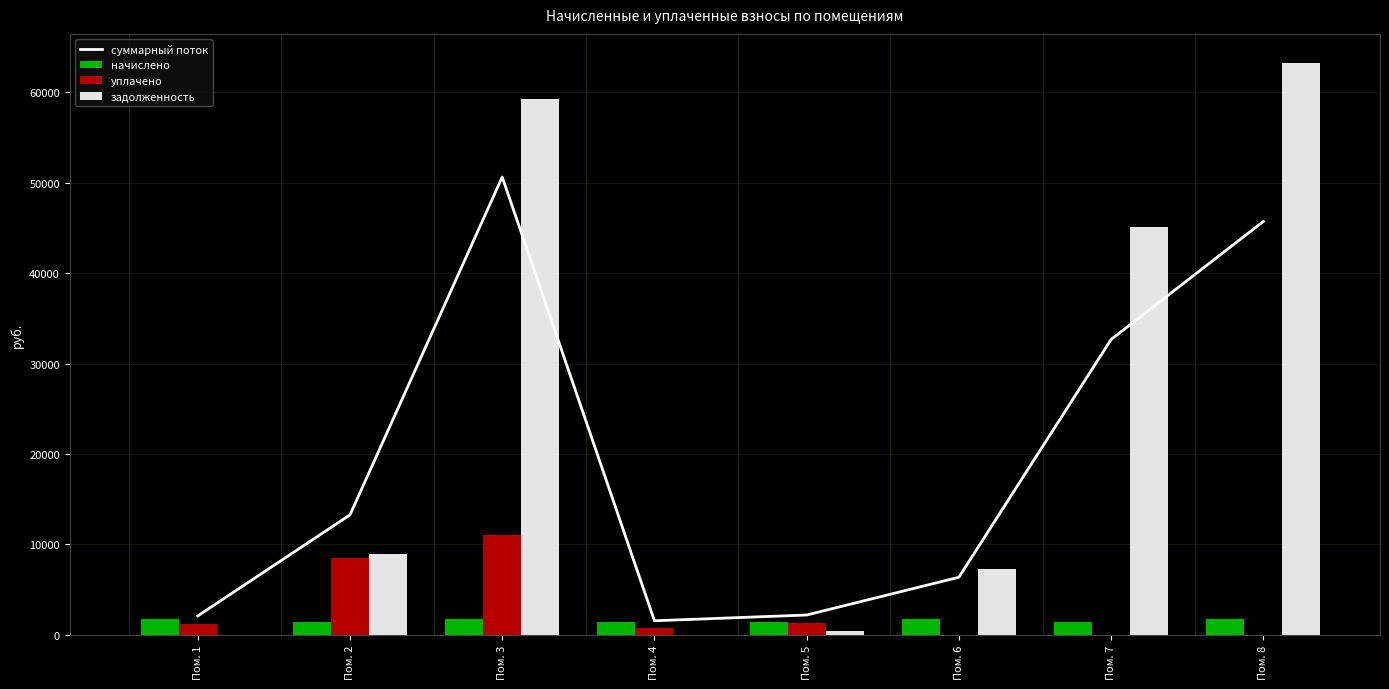

What is the value of the суммарный поток bar at the 6th from the left?

6373.4